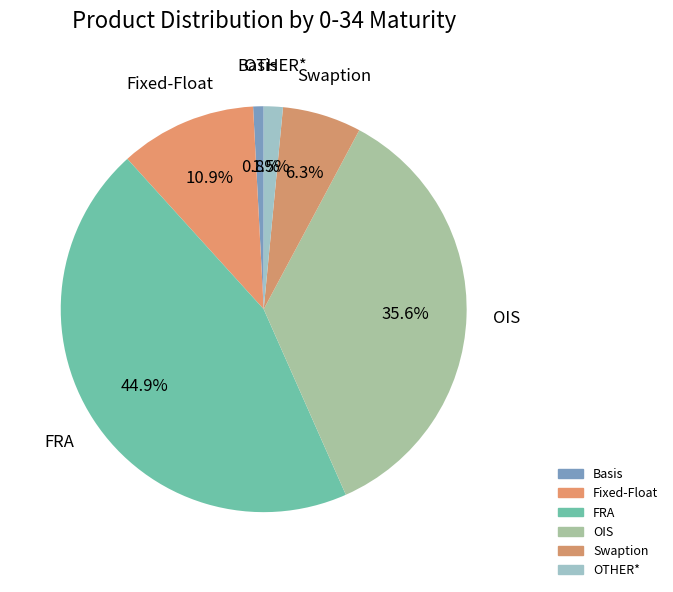

True or false: Basis accounts for 12% of the total.

False